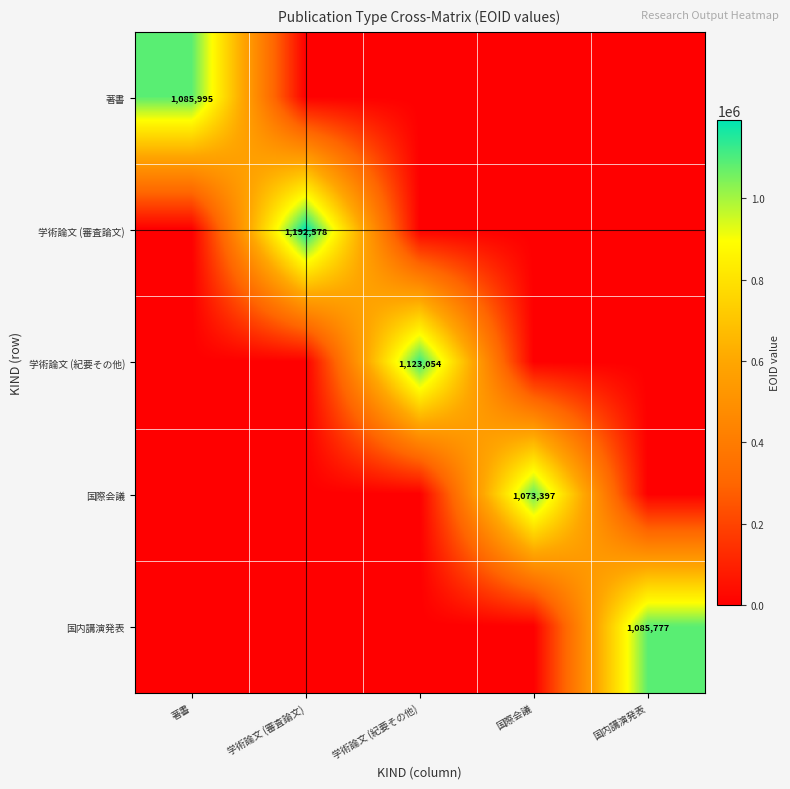

The 国内講演発表 series shows 1482030 at 国内講演発表. True or false?

False